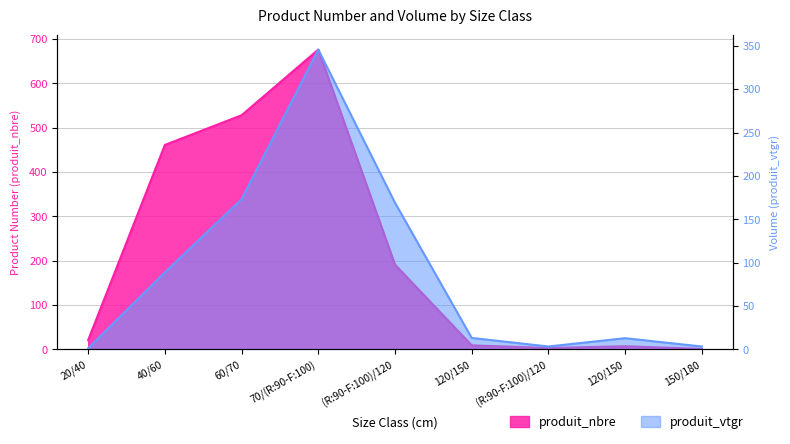

True or false: produit_nbre has a value of 354.7 at 60/70.

False